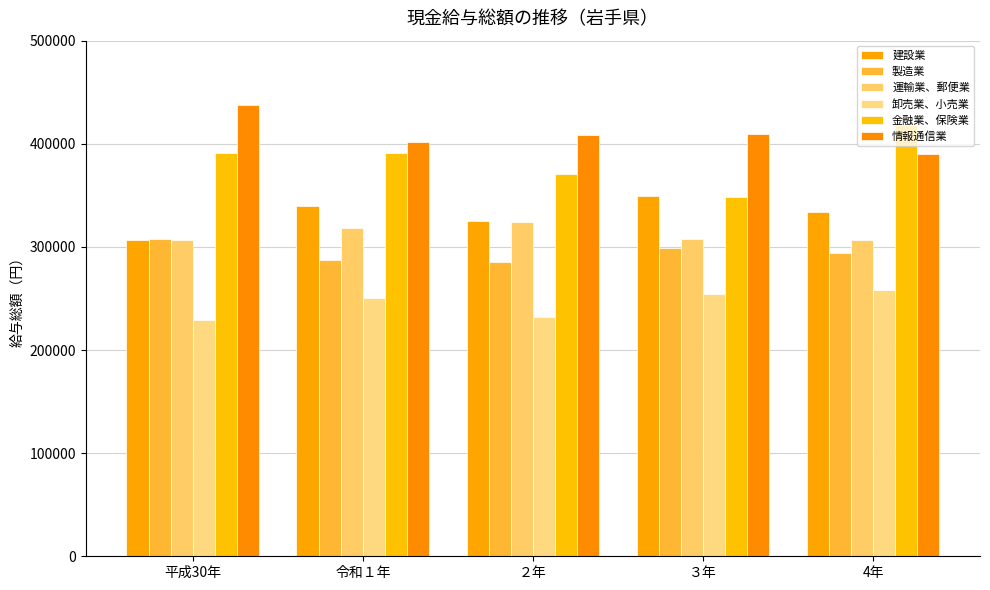

True or false: 建設業 has a value of 339246 at 令和１年.

True